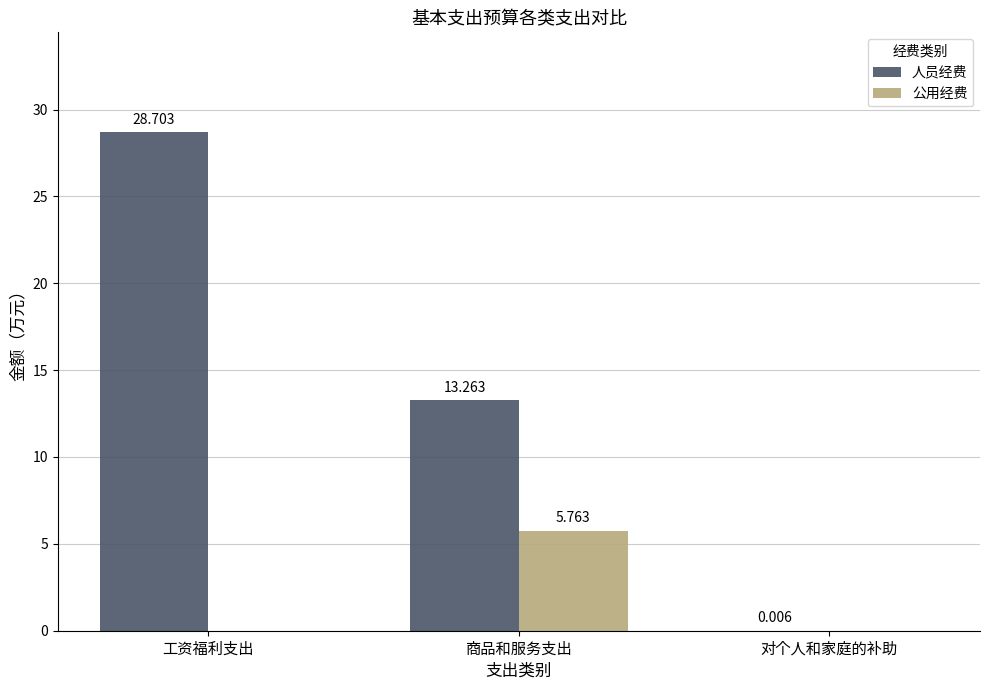

At which category is the sum across all series the highest?

工资福利支出